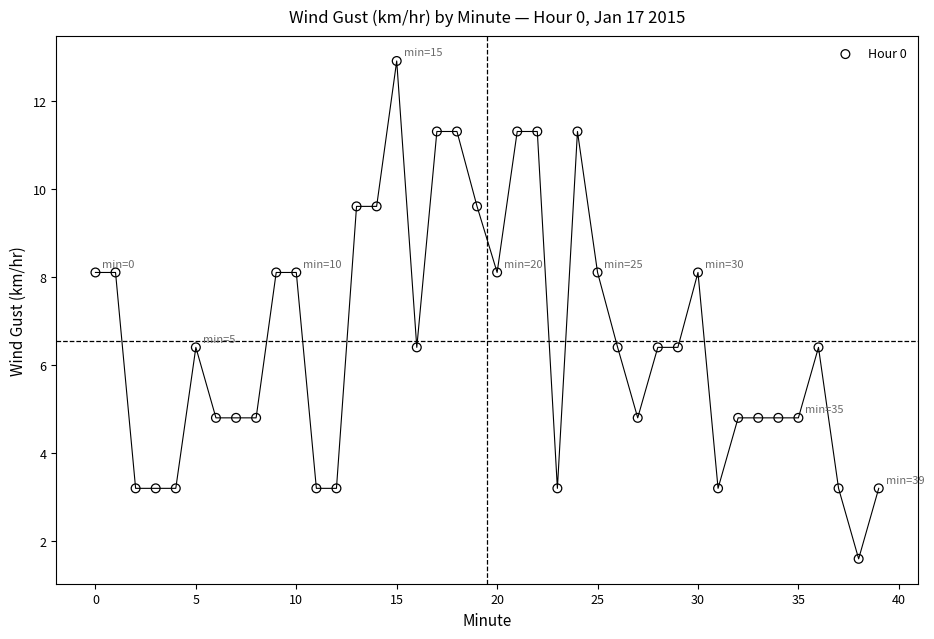

What is the range of Y values (max minus min)?

11.3